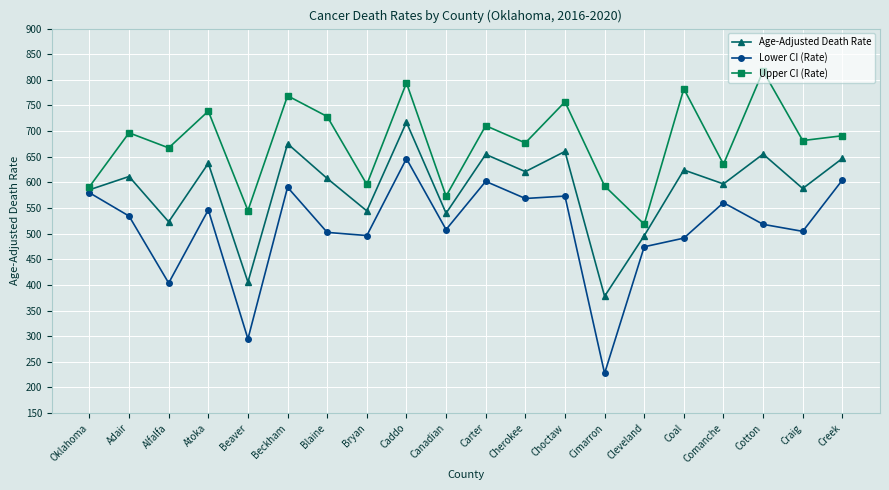

Where does the Age-Adjusted Death Rate series first go above 611?

Adair